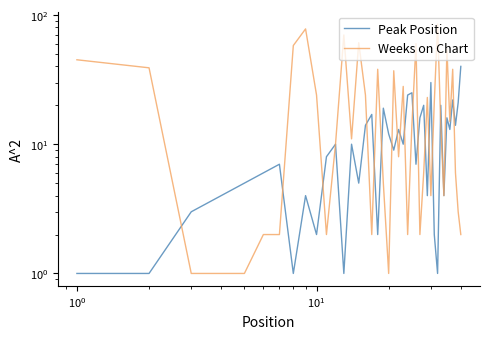

Is the value of Peak Position at 18 greater than the value of Weeks on Chart at 37?

Yes